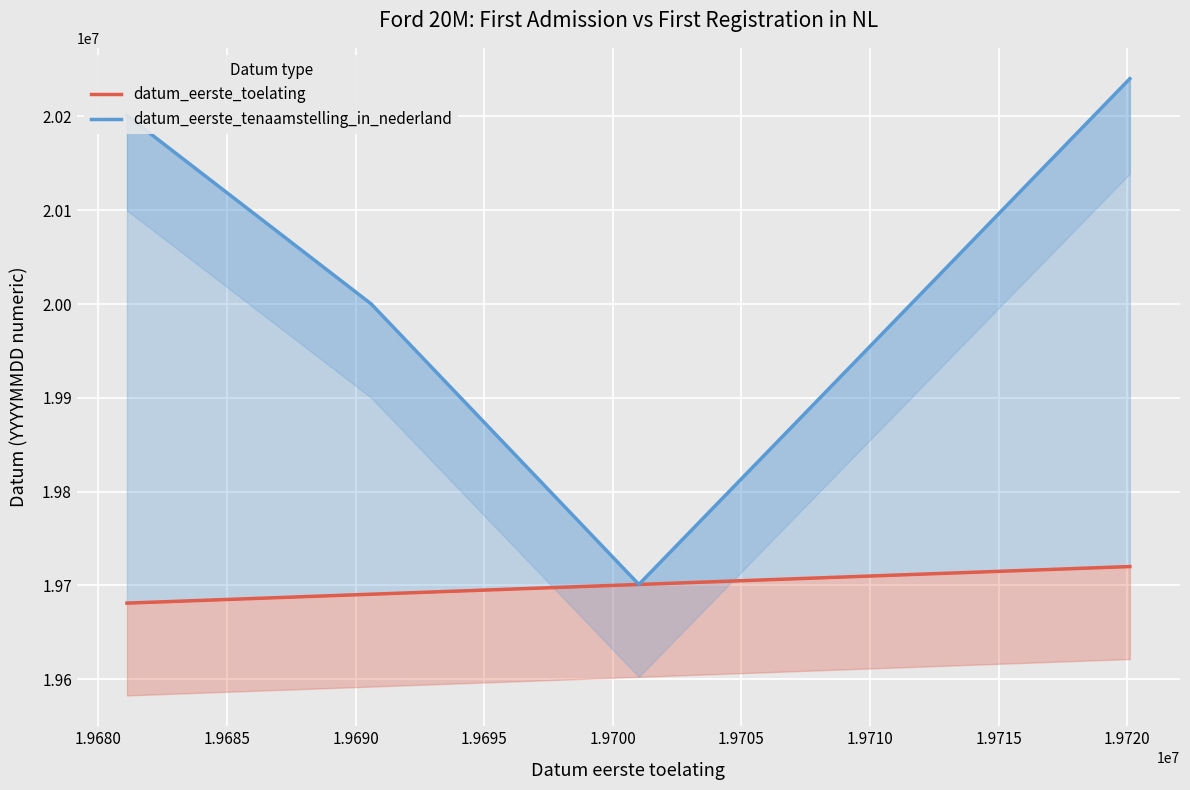

Which series changed the most between 1.9685 and 1.9690?

datum_eerste_tenaamstelling_in_nederland